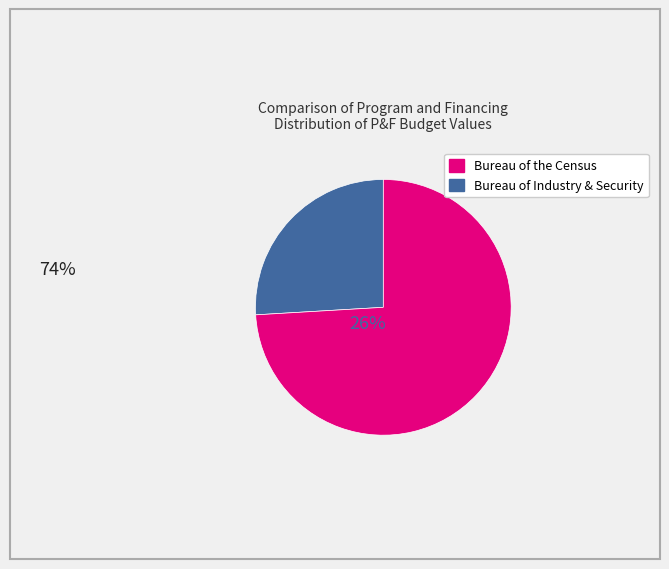

Does any single category account for the majority?

Yes